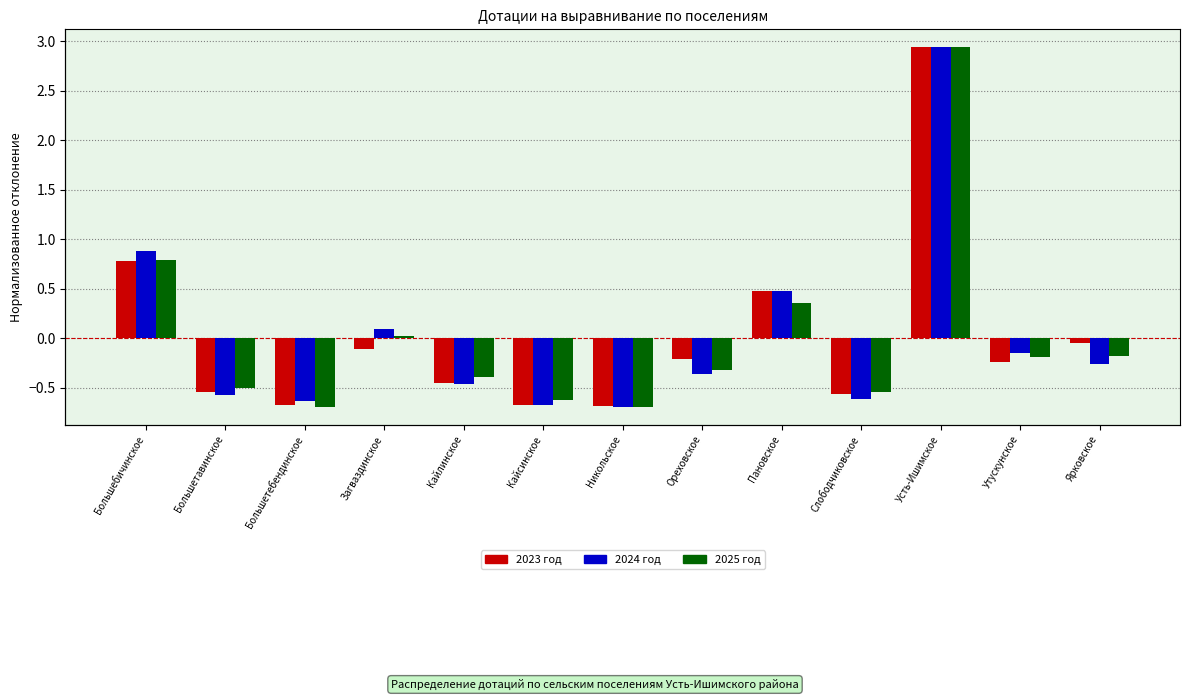

Is it true that 2023 год equals -0.7 at Большетебендинское?

True